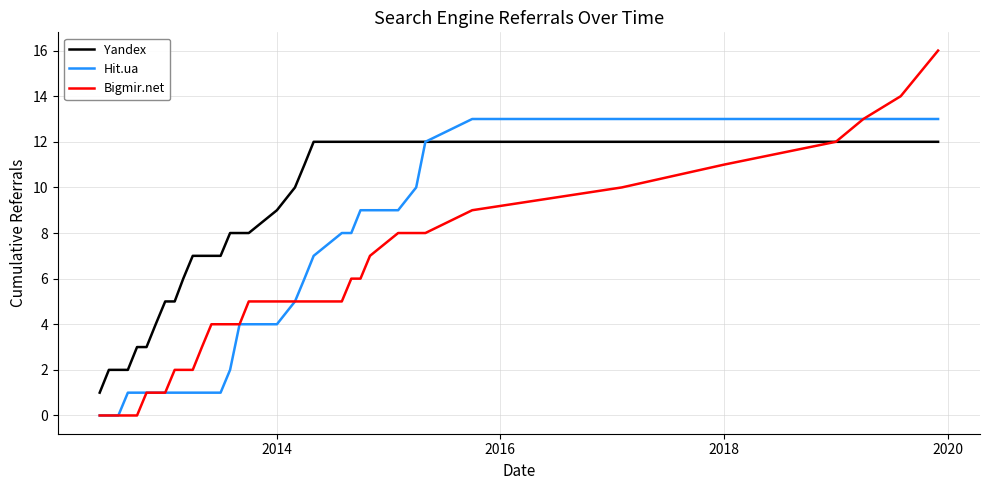

Which series has the largest total across all categories?

Yandex